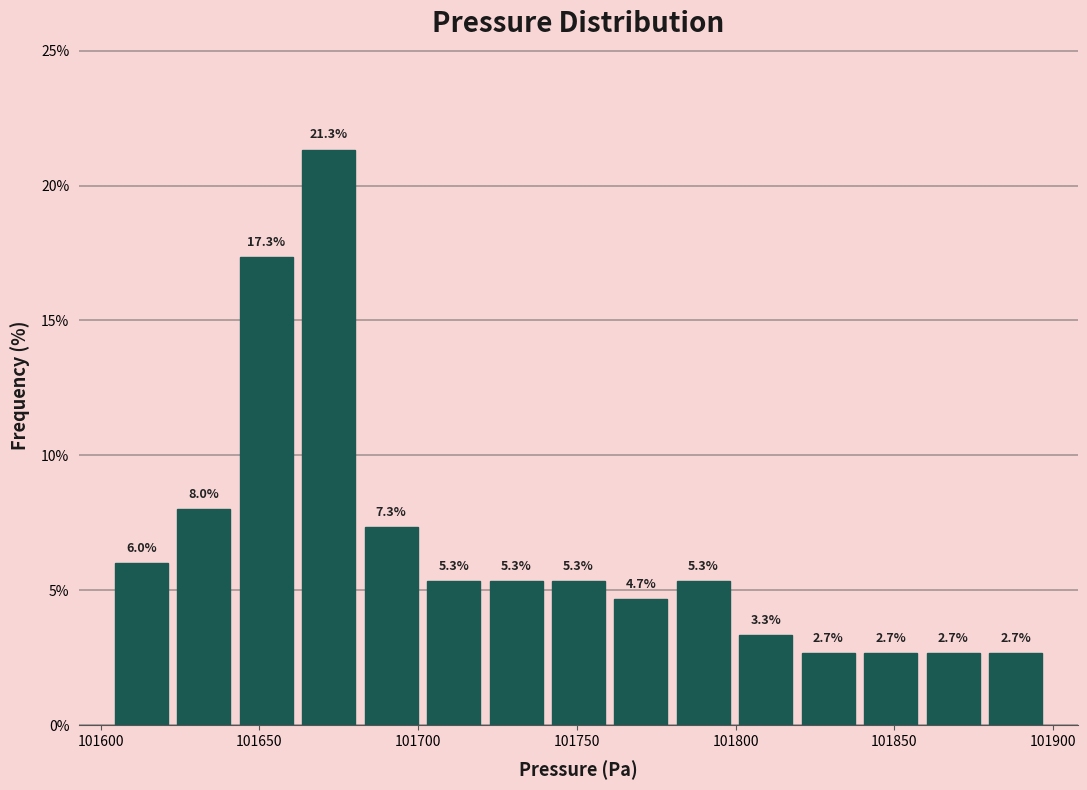

Read against the x-axis, roughly where is the centre of the tallest bar?

101670